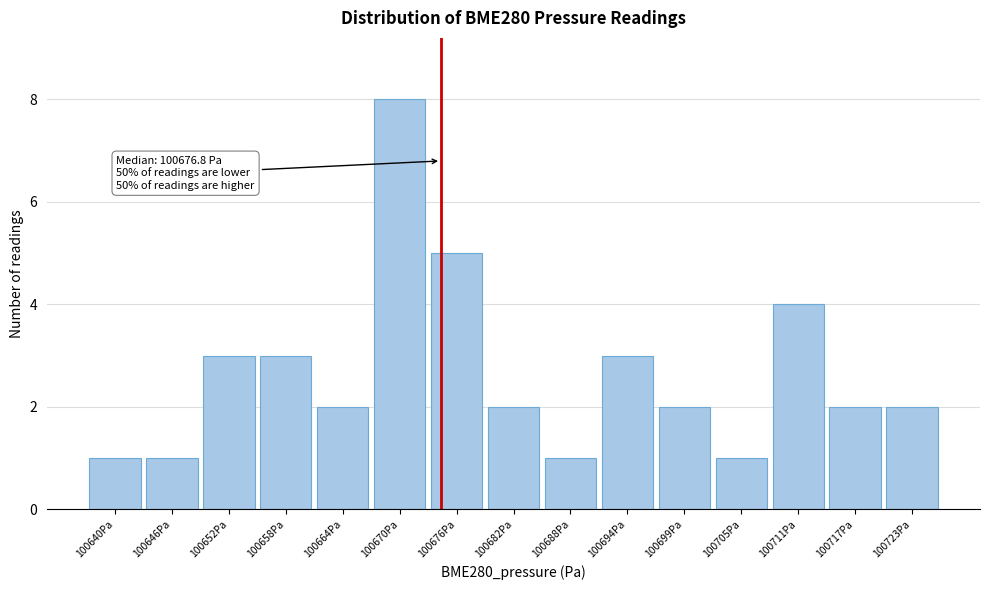

Reading left to right, transcribe all the data shown in this chart.

1	1	3	3	2	8	5	2	1	3	2	1	4	2	2